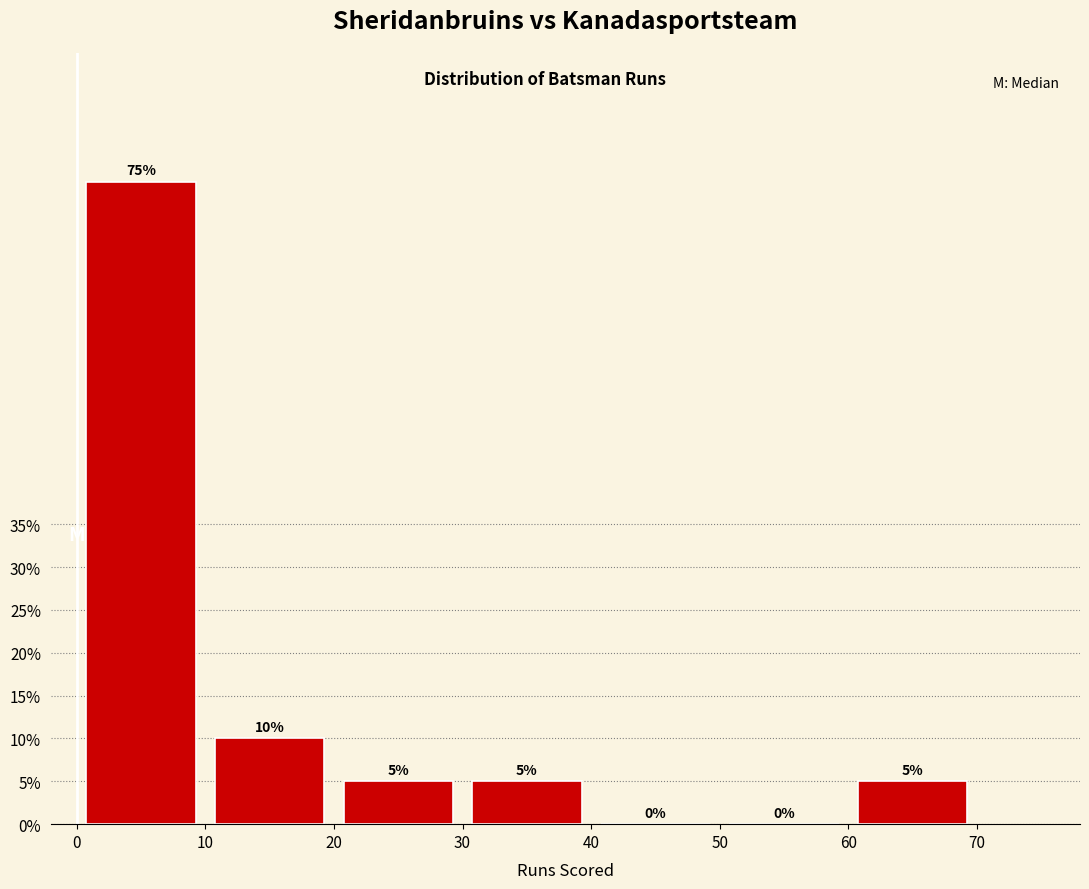

Reading left to right, transcribe this chart: for each bar, give the range it covers on the x-axis and its height.

0 to 10: 75
10 to 20: 10
20 to 30: 5
30 to 40: 5
40 to 50: 0
50 to 60: 0
60 to 70: 5